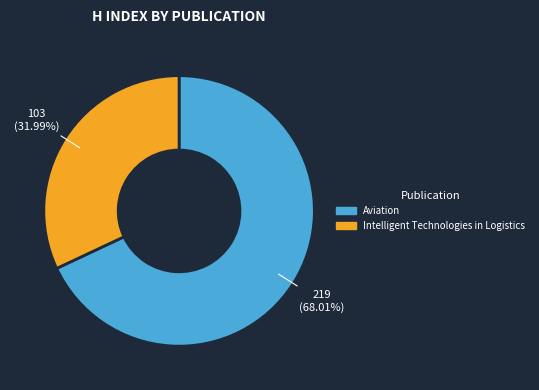

To the nearest percent, what is the combined percentage of Intelligent Technologies in Logistics and Aviation?

100%